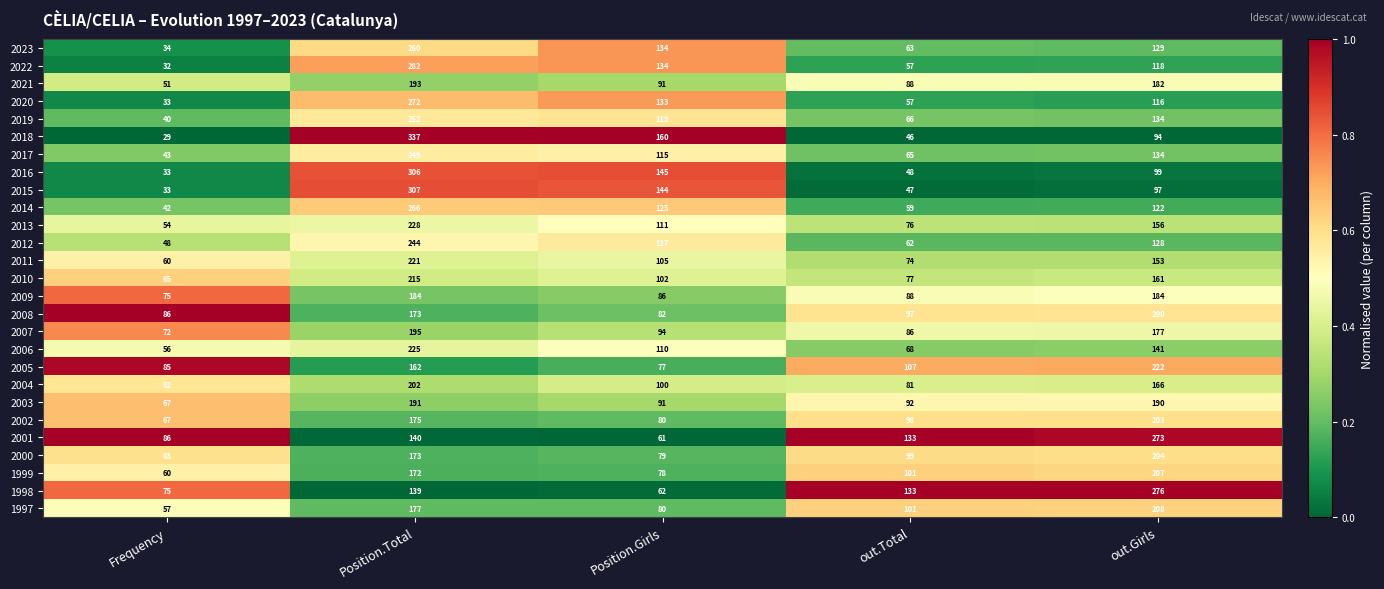

What is the difference between the maximum and minimum values in the 2000 series?

141